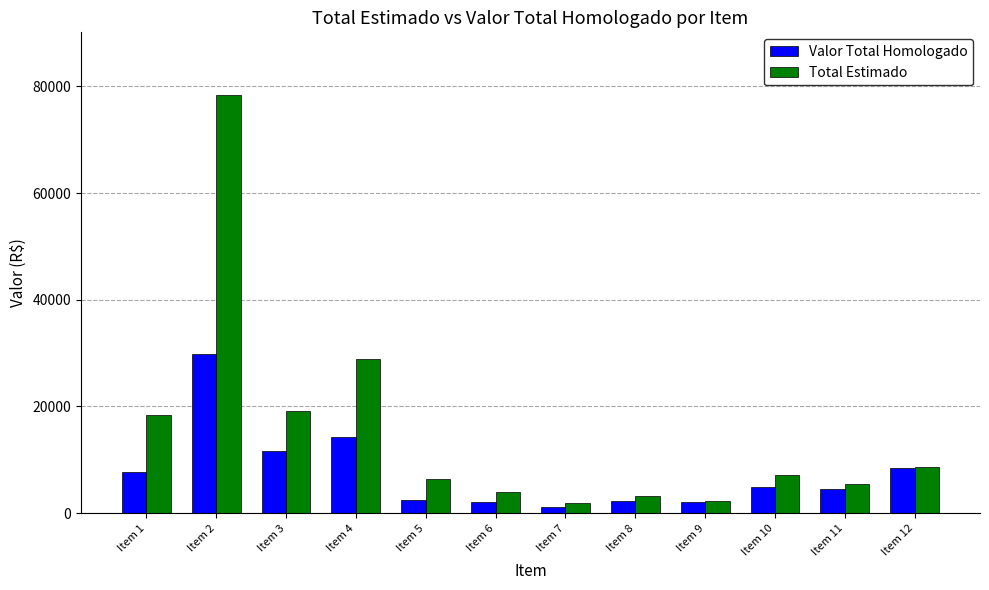

At which label does Valor Total Homologado reach its peak?

Item 2